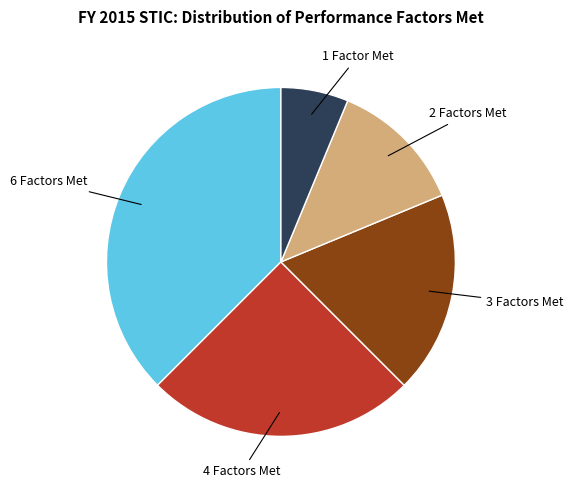

Count the number of slices in the pie.

5